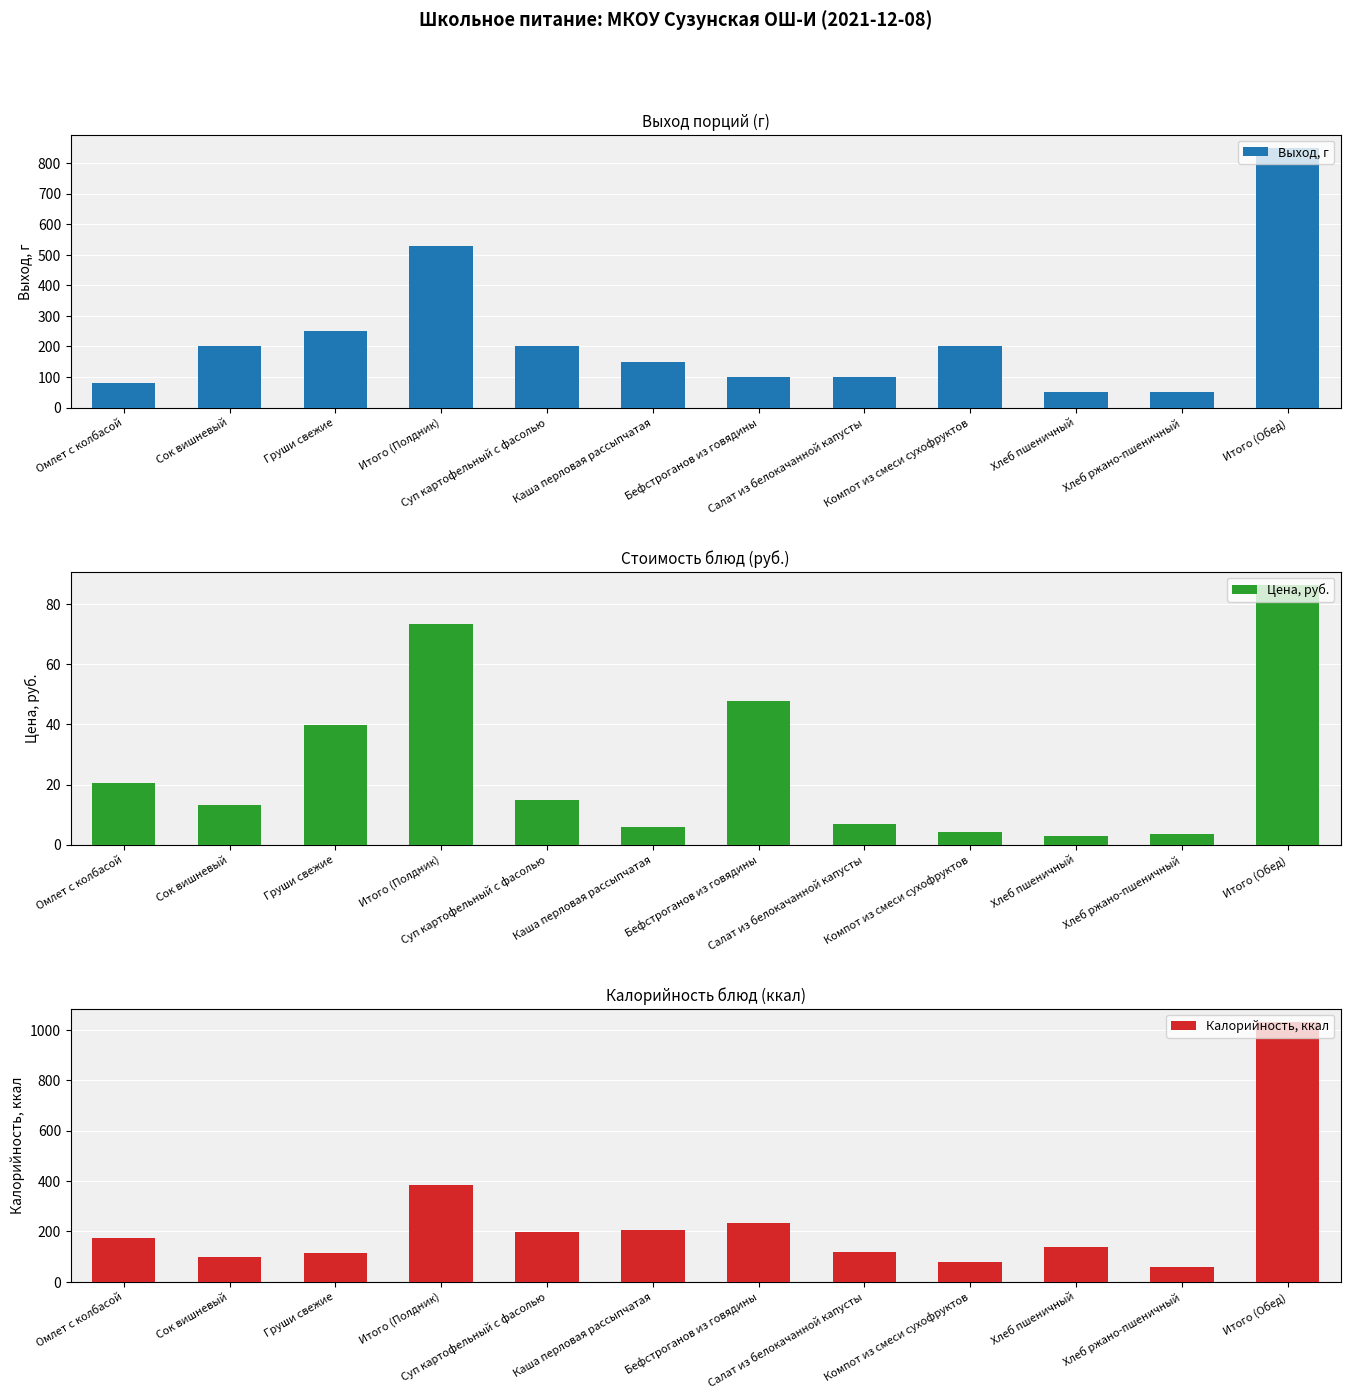

What is the difference between the maximum and second lowest values in the Выход, г series?

800